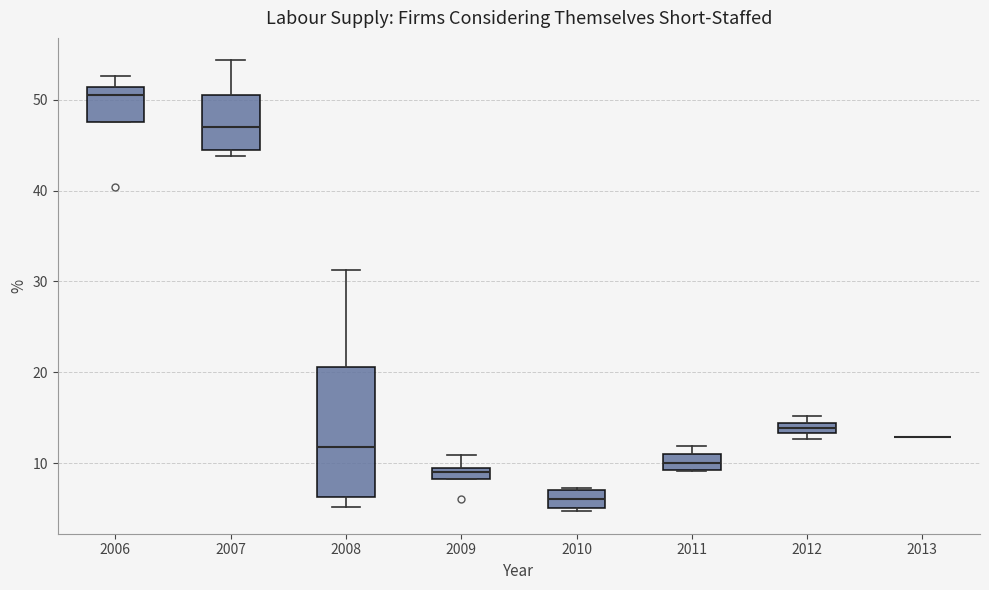

Where does the median line of the box at x = 2008 sit on the y-axis? The values are not printed on the chart, so give them approximately, as read against the axis.

12